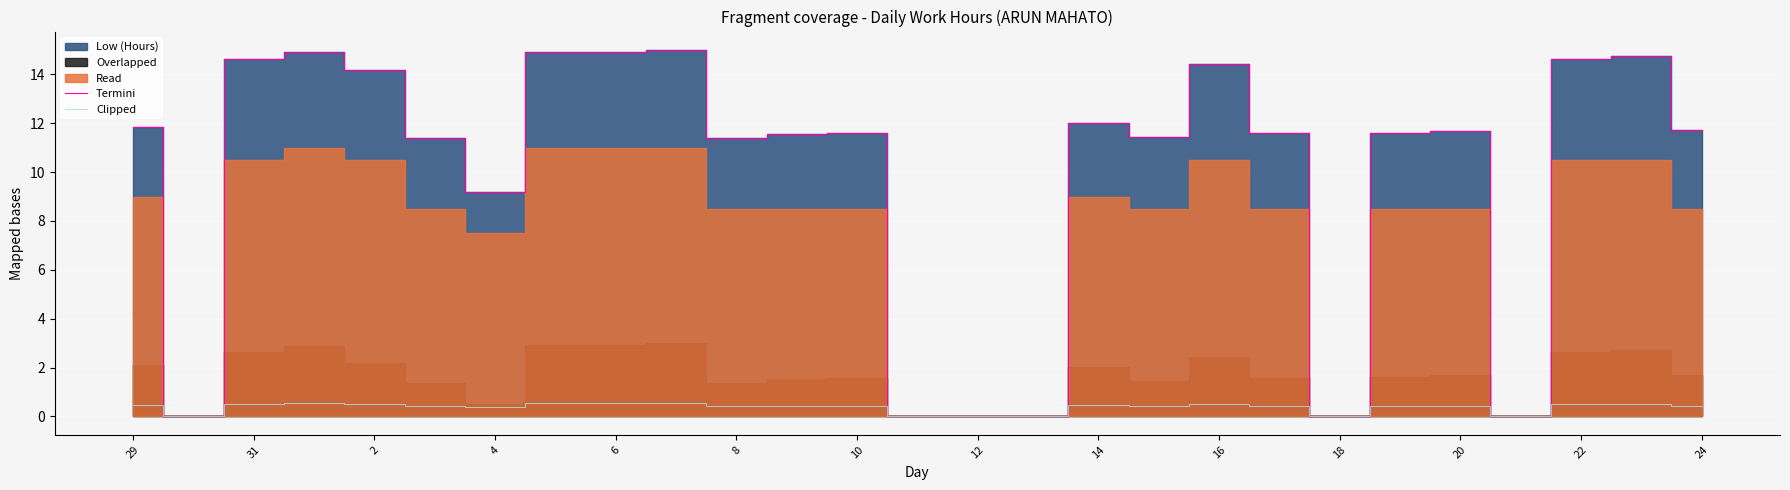

At which label does Termini first exceed 11?

29